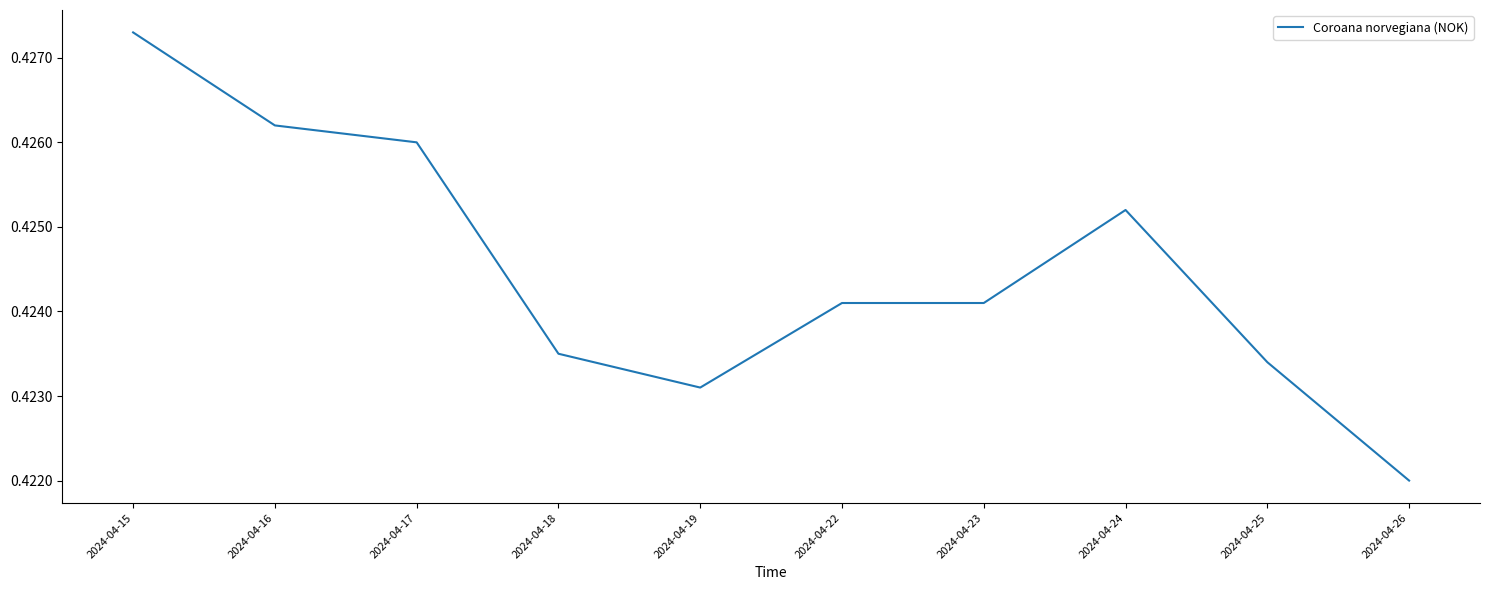

Is this an area chart (filled region under the line)?

No